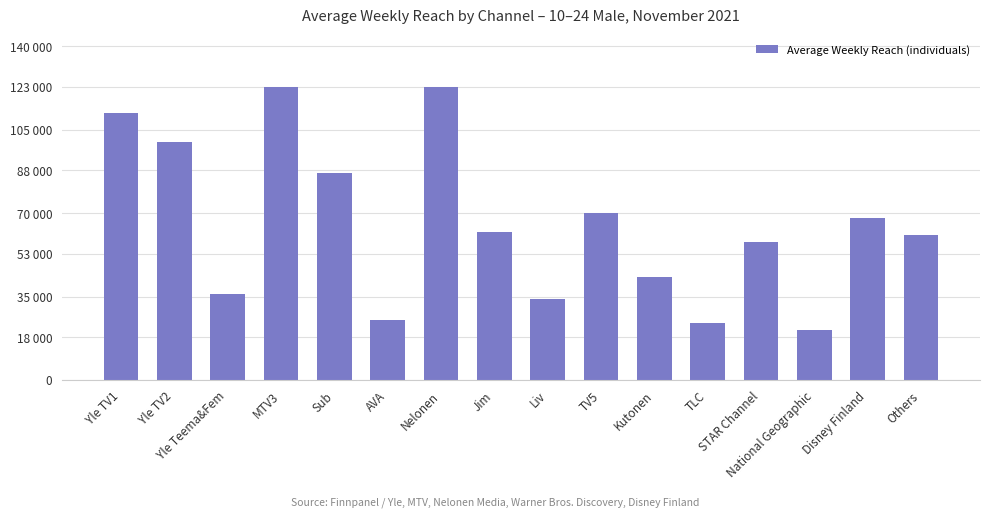

Are the bars horizontal?

No